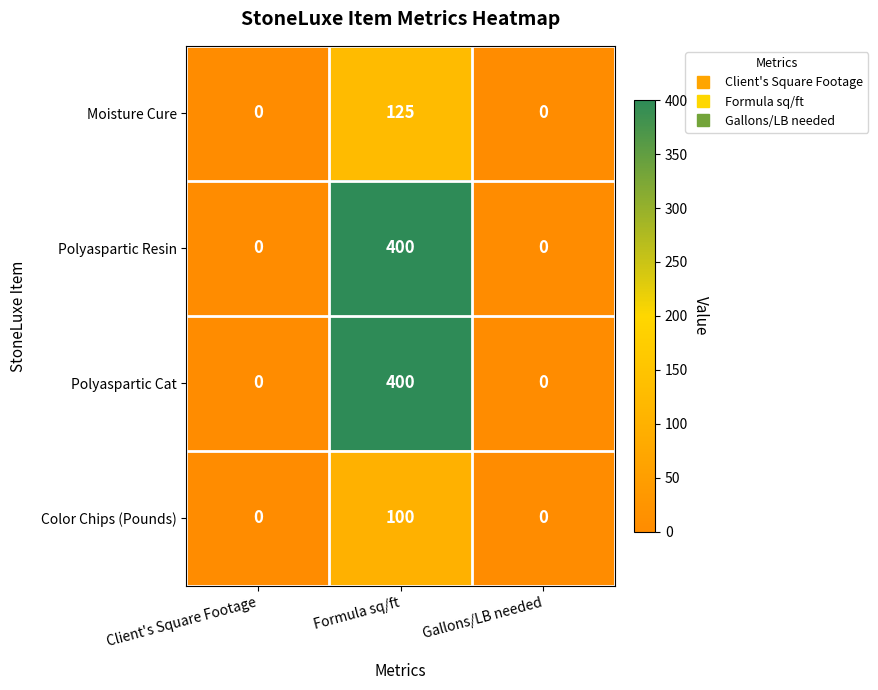

Is it true that Polyaspartic Resin equals 0 at Client's Square Footage?

True